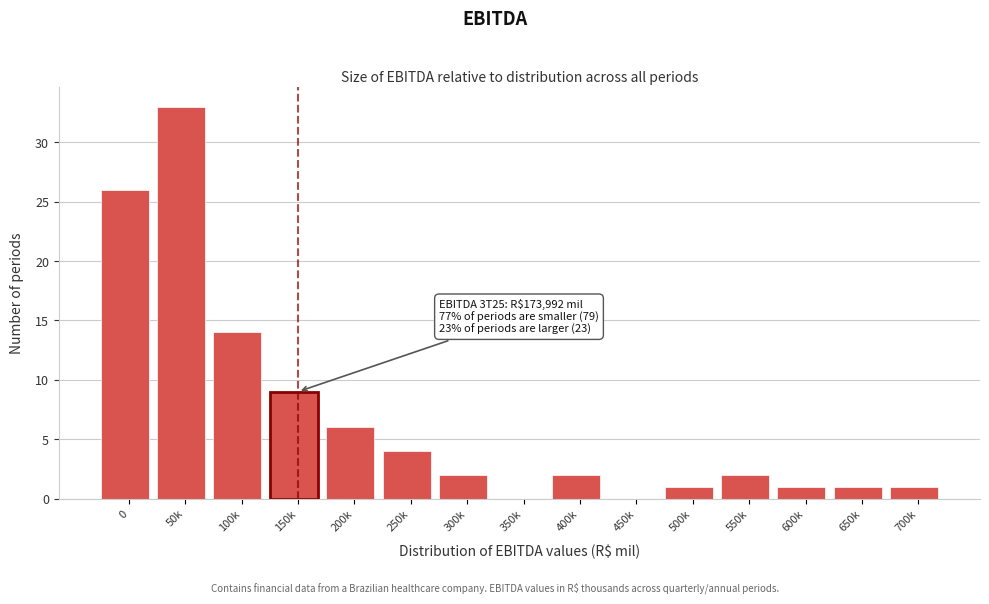

Reading left to right, transcribe all the data shown in this chart.

0=26	50k=33	100k=14	150k=9	200k=6	250k=4	300k=2	350k=0	400k=2	450k=0	500k=1	550k=2	600k=1	650k=1	700k=1